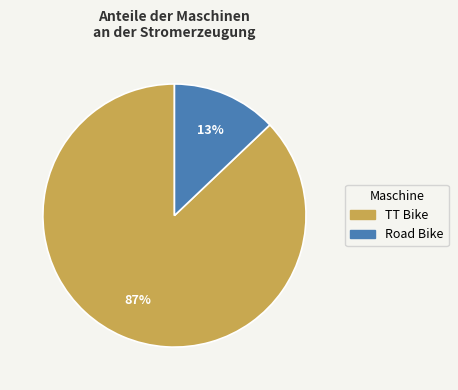

How many slices are in this pie chart?

2